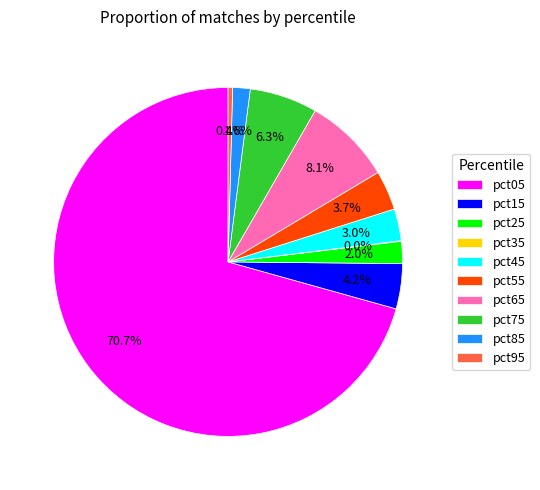

Which slice represents more than half of the pie?

pct05